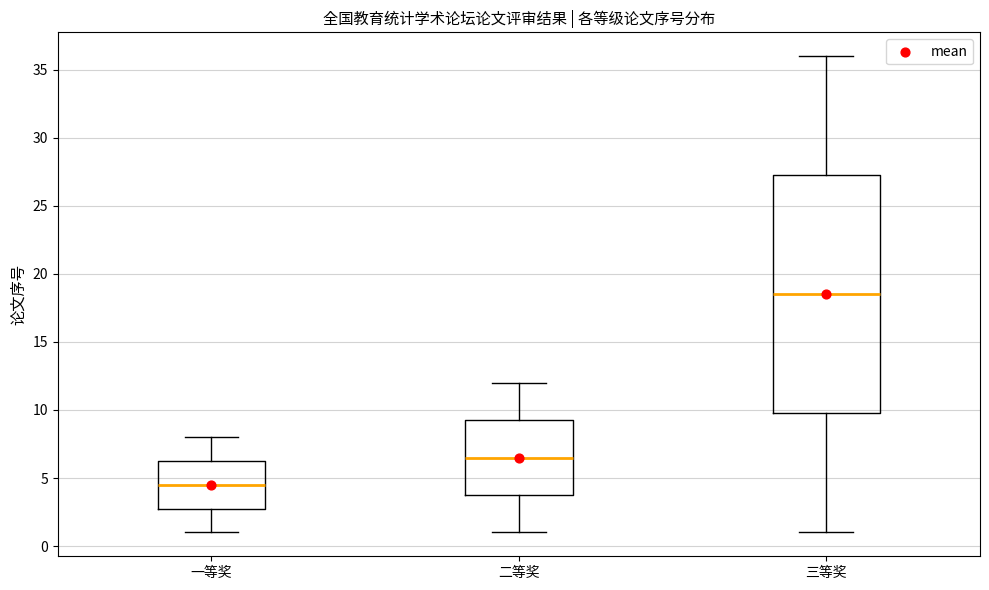

Which box is the tallest, from its lower edge to its upper edge?

三等奖